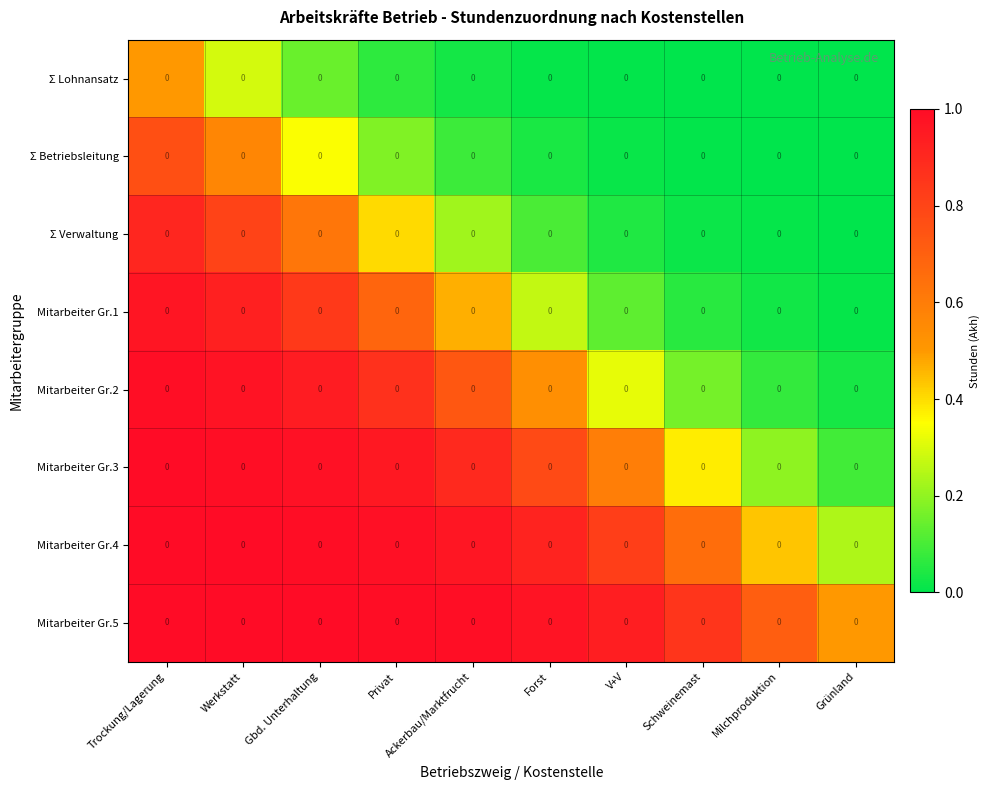

Is the value of Σ Betriebsleitung at Milchproduktion greater than the value of Mitarbeiter Gr.5 at Forst?

No